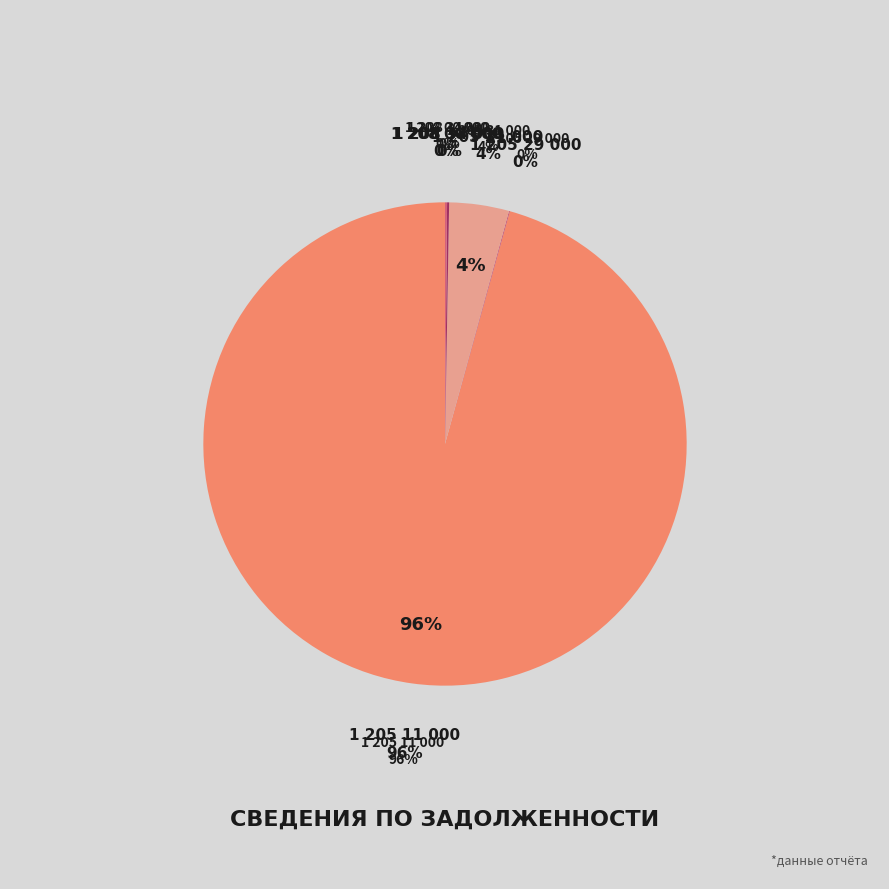

Between 1 205 31 000 and 1 205 11 000, which is larger?

1 205 11 000